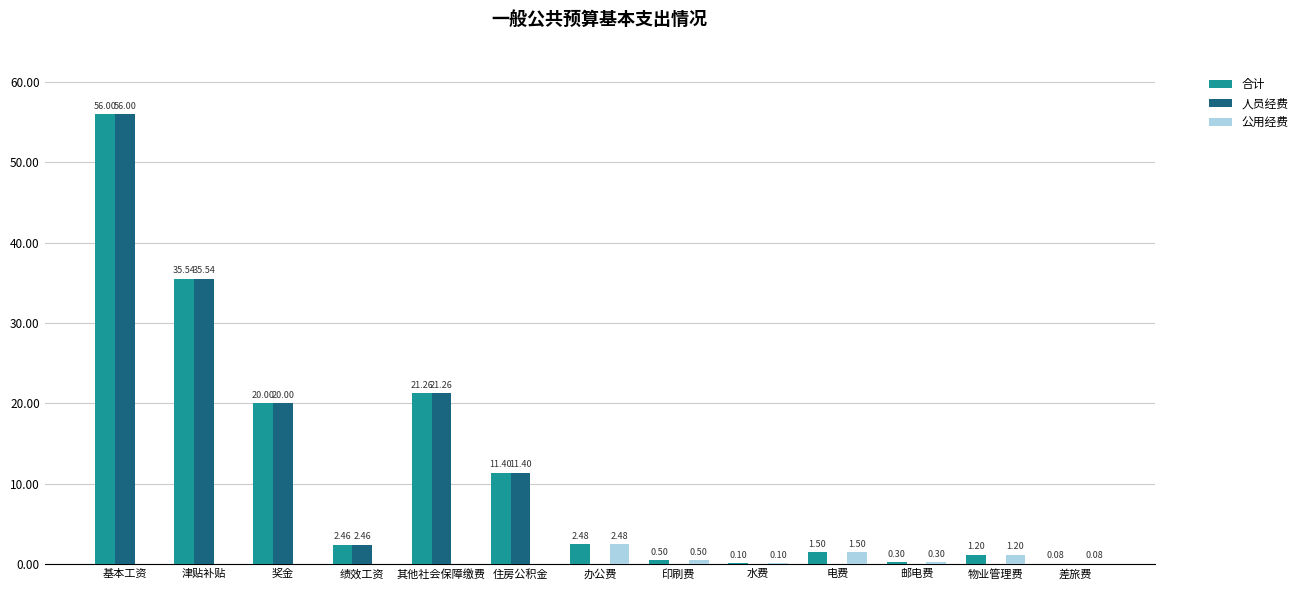

Count the number of categories in the chart.

13